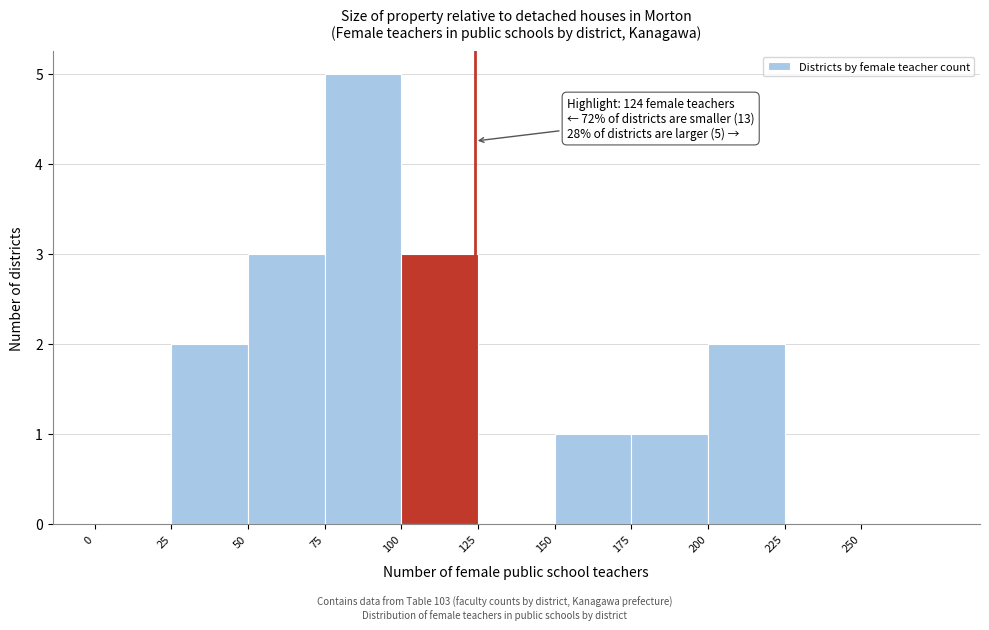

Over which range of the x-axis is the bar tallest?

75 to 100